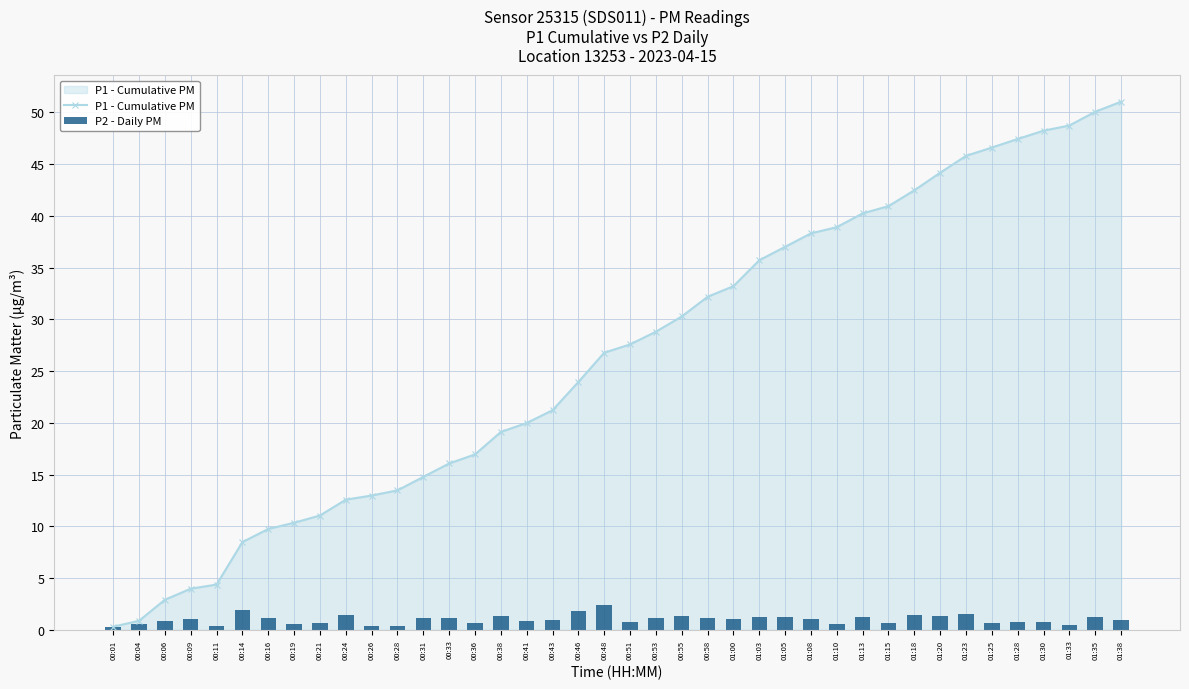

True or false: P2 - Daily PM has a value of 0.5 at 00:01.

False